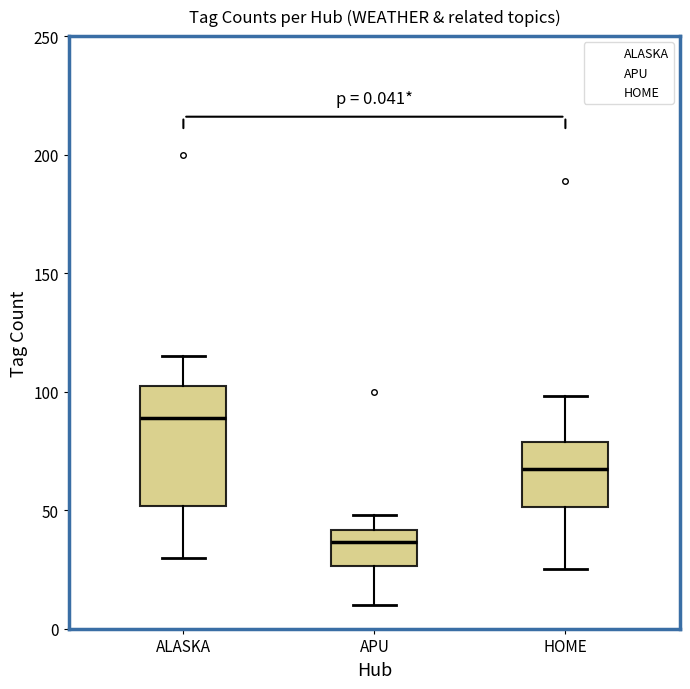

Which box has the lowest median line?

APU